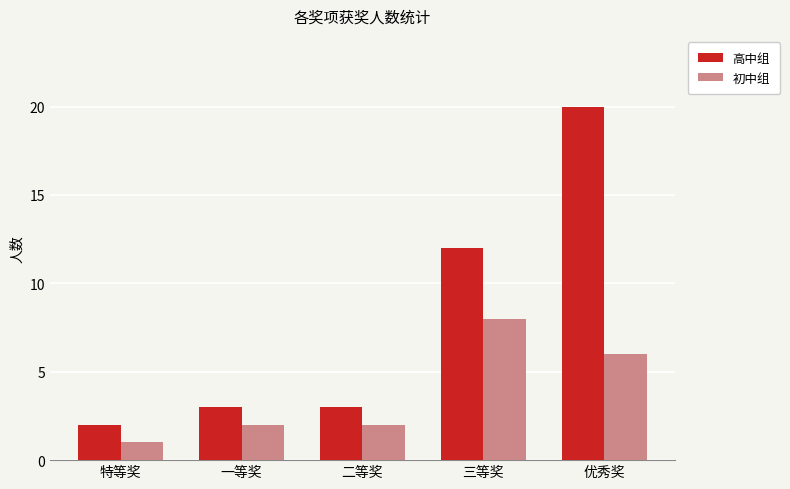

Count the number of data series in this chart.

2